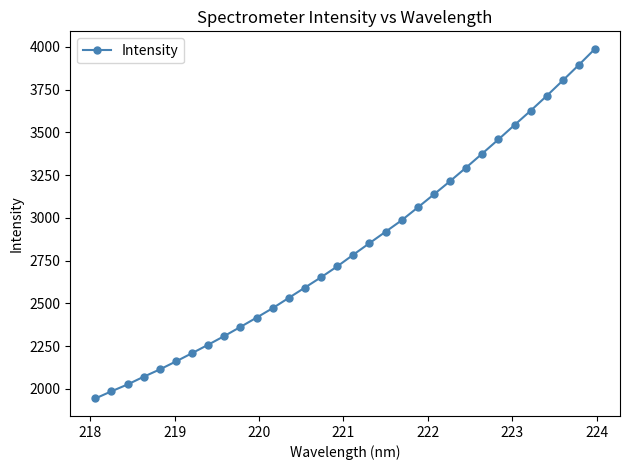

What is the sum of all values?

90463.8